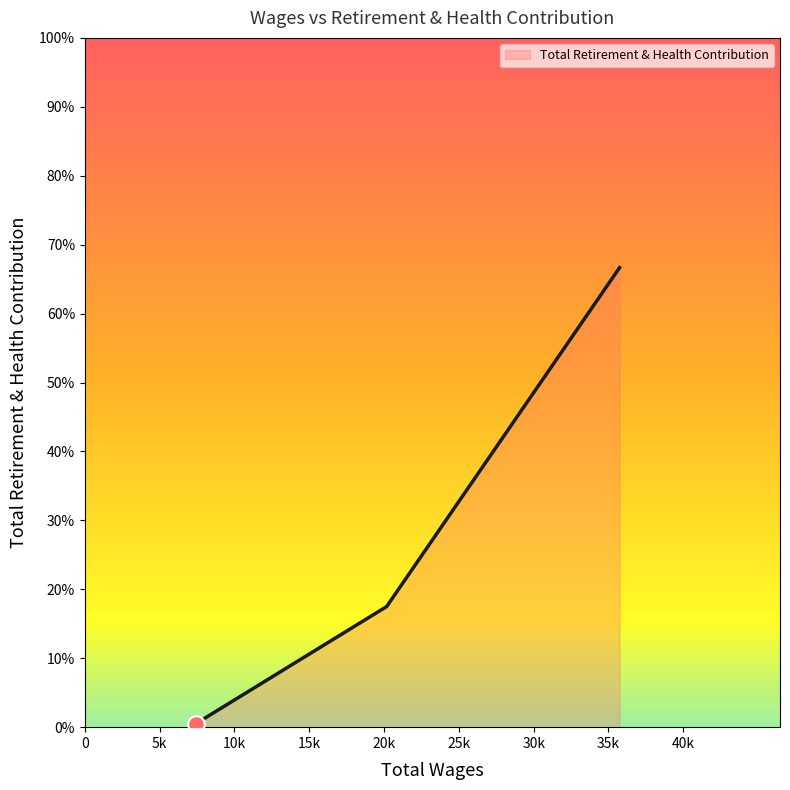

Does the chart display data point markers on the line(s)?

No